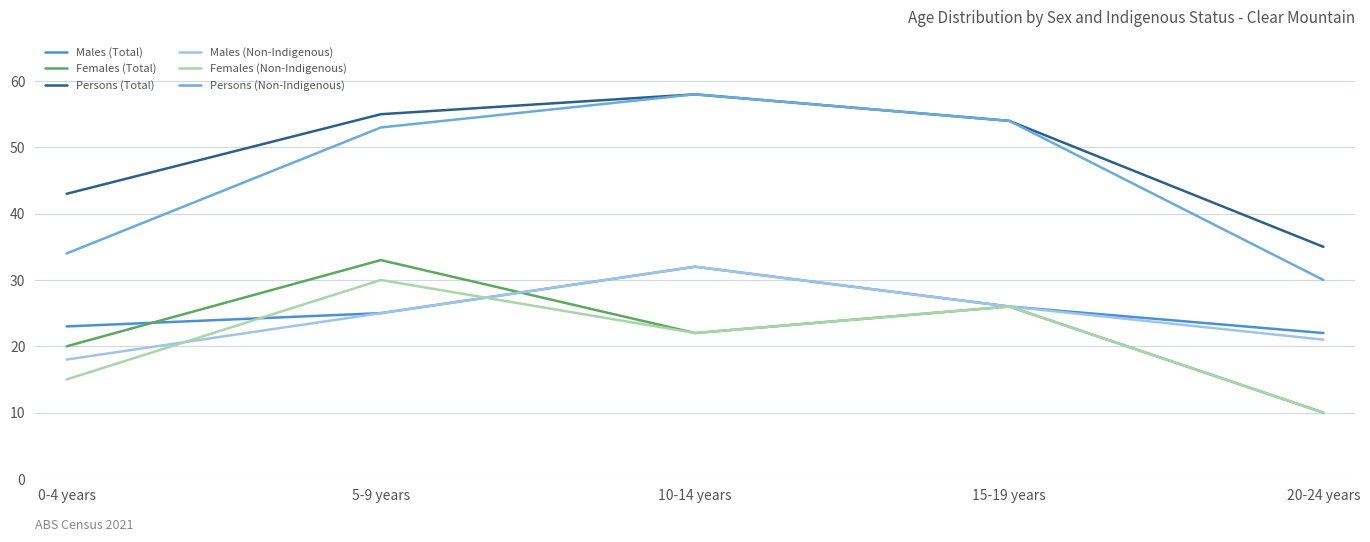

True or false: Persons (Non-Indigenous) and Females (Non-Indigenous) intersect in this chart.

False